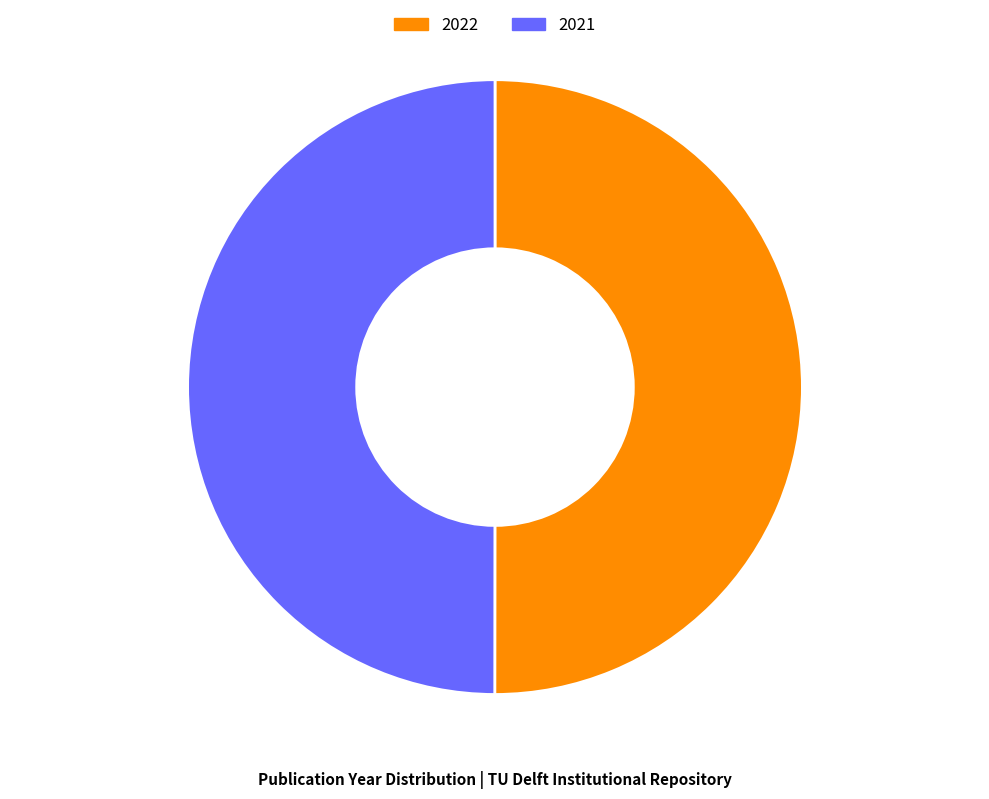

Is it true that 2021 is 62% of the pie?

False